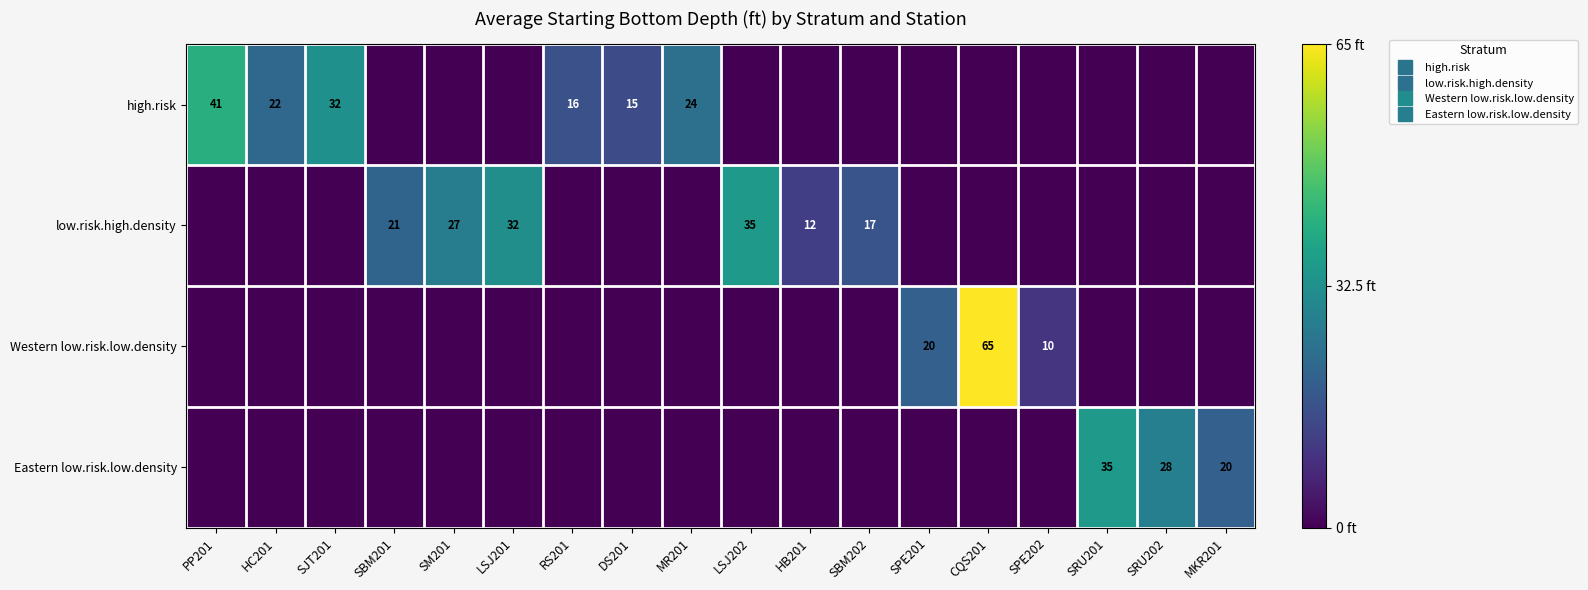

True or false: low.risk.high.density has a value of 6.9 at HB201.

False